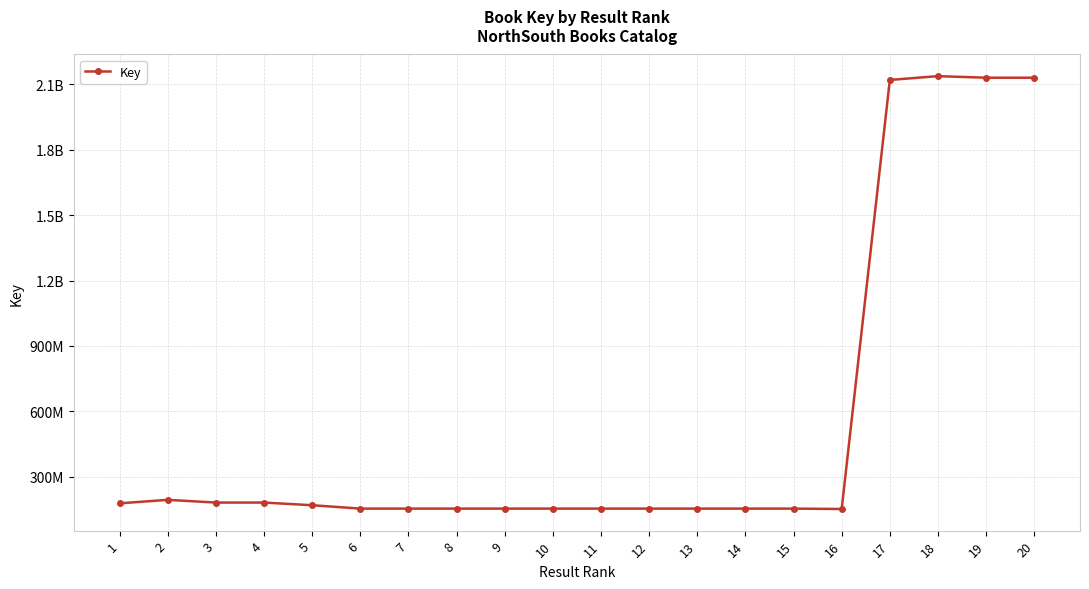

What is the difference between the second highest and minimum values?

1978510730